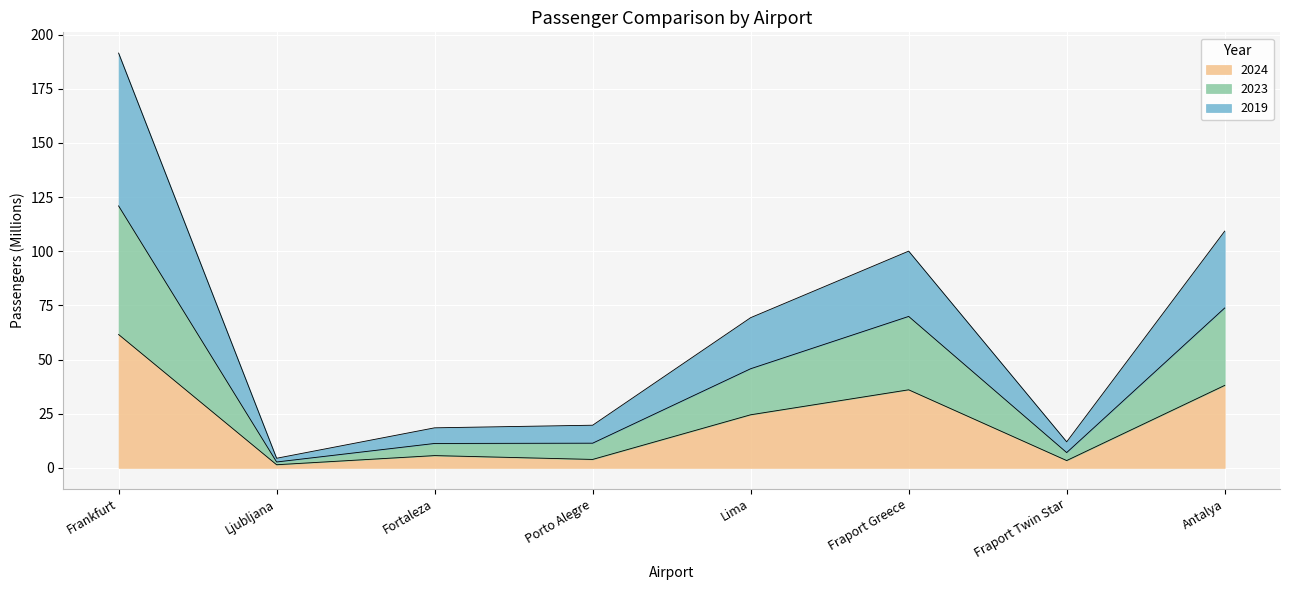

What is the total value across all series at Fraport Greece?

100.0